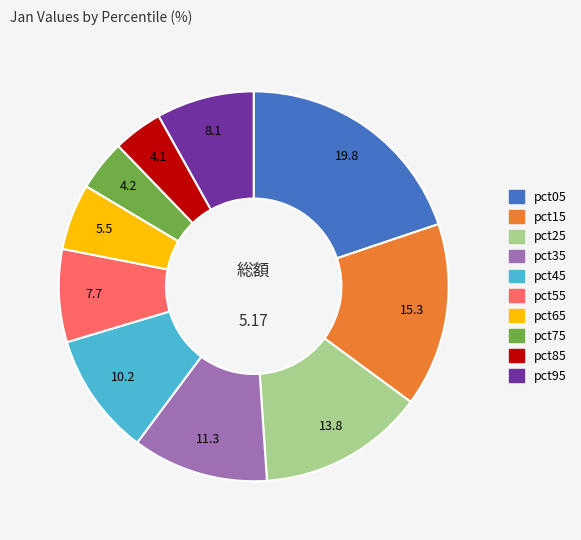

Does pct45 account for over 50% of the chart?

No